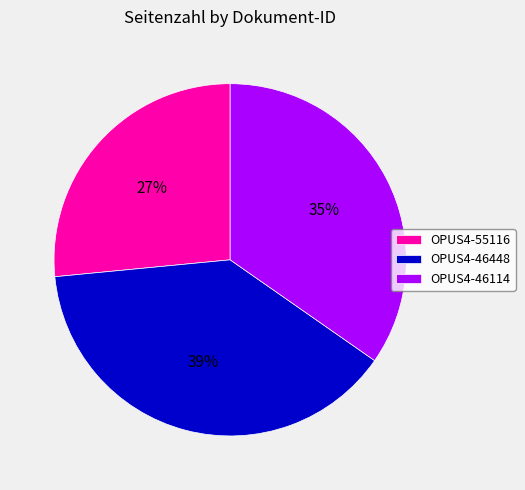

Is the sum of OPUS4-55116 and OPUS4-46114 greater than half?

Yes